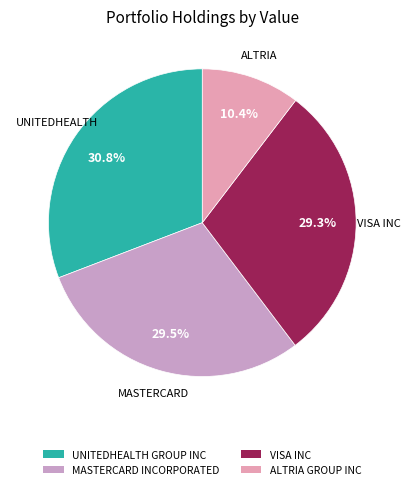

To the nearest percent, what percentage of the pie is VISA INC?

29%